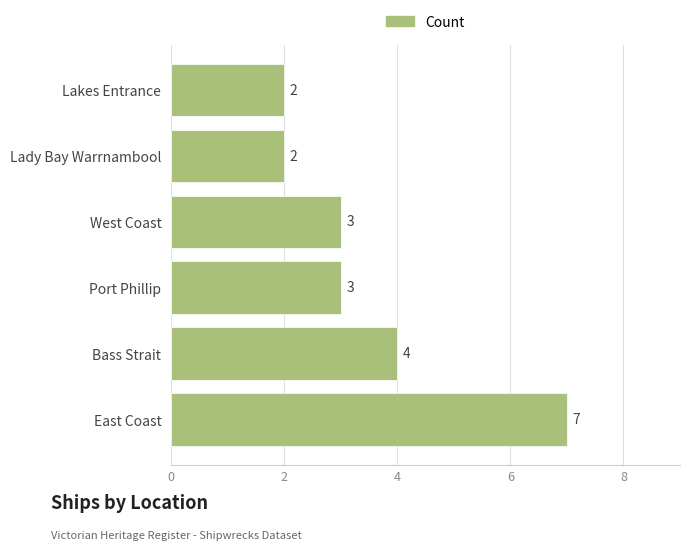

How many bars are there in total?

6